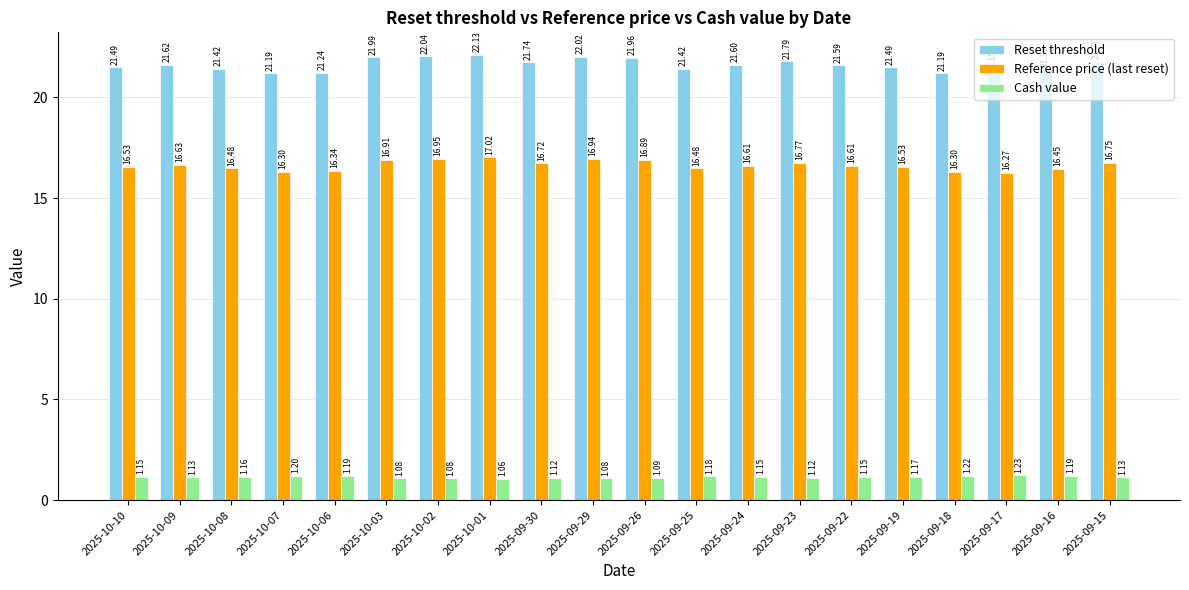

What is the difference between the highest and lowest values at 2025-10-06?

20.0